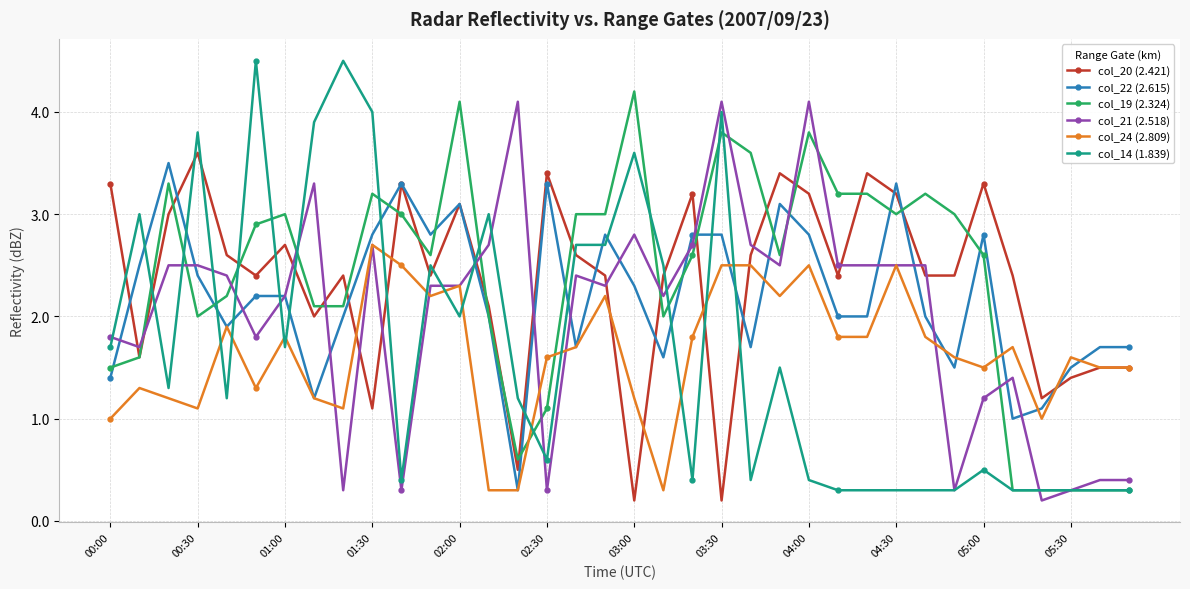

True or false: col_22 (2.615) has more than 1 points higher than both neighbors.

True